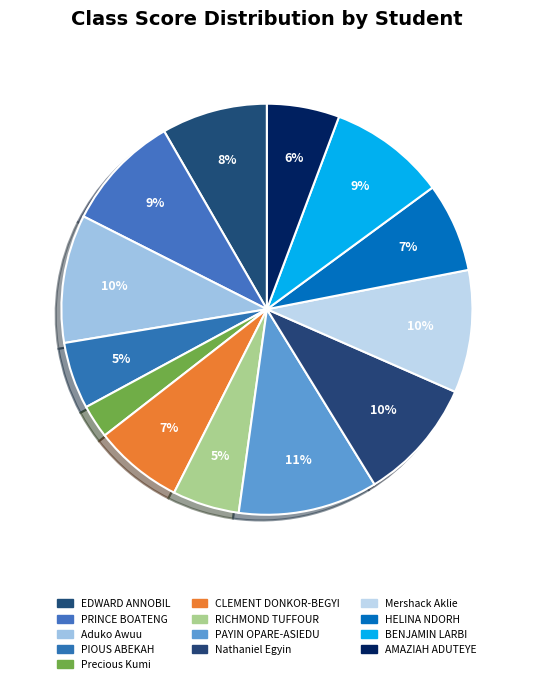

How many segments does this pie chart have?

13